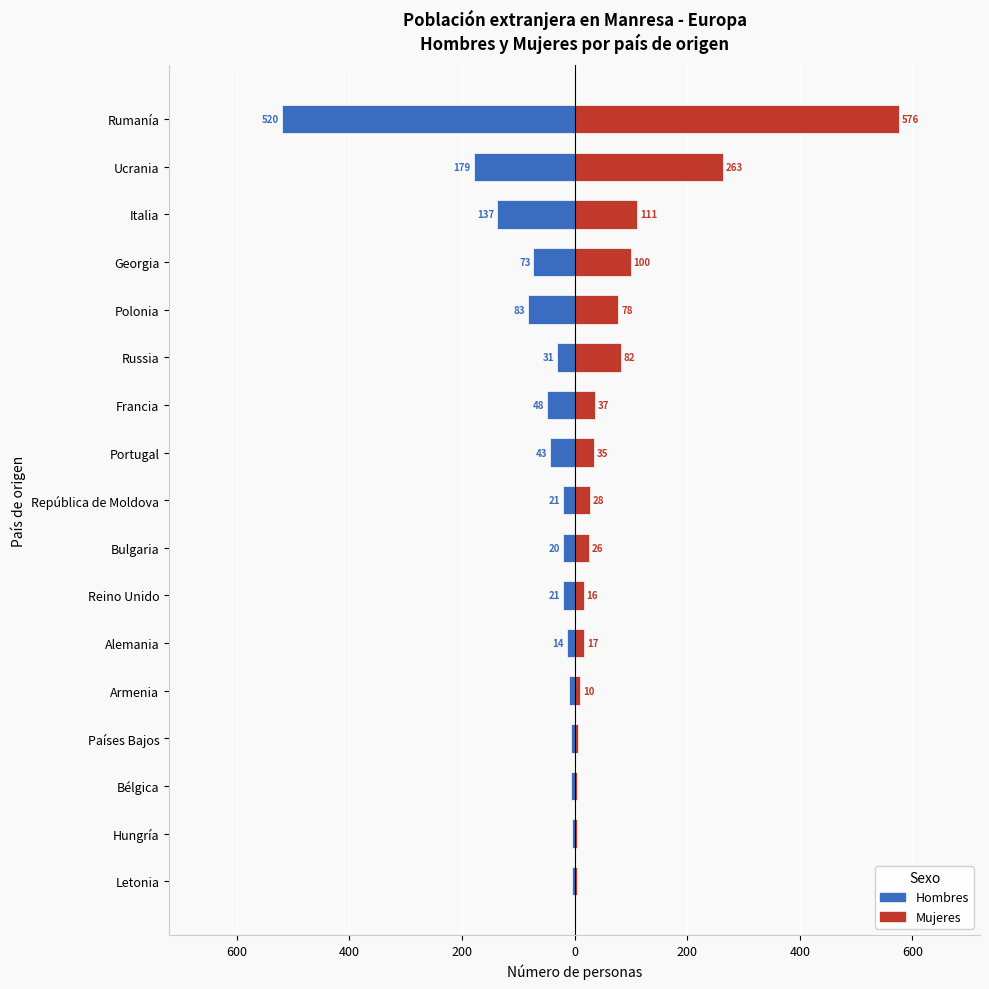

Is the value of Hombres at Reino Unido greater than the value of Mujeres at Georgia?

No